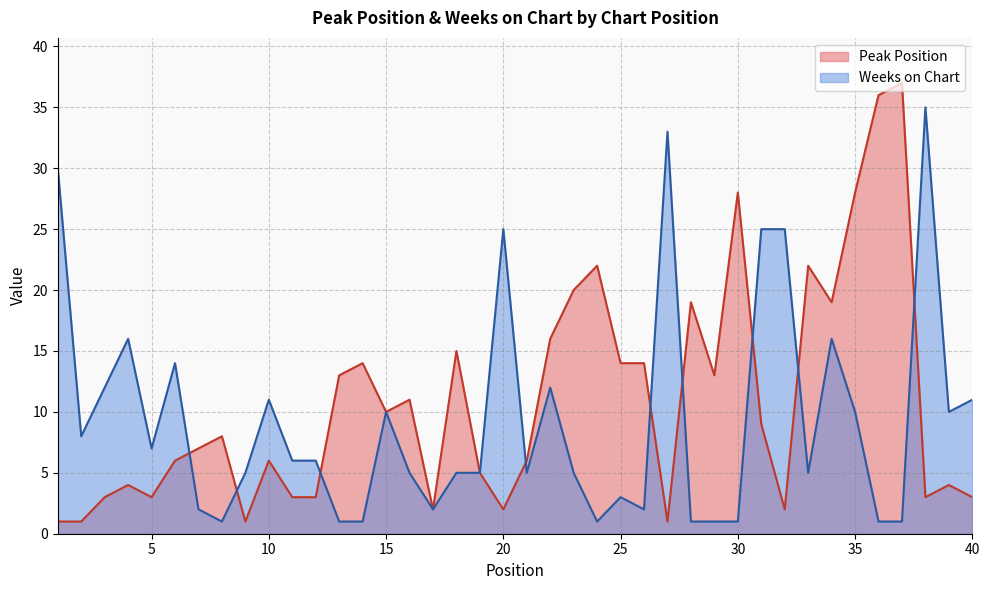

What is the minimum value shown in the chart?

1